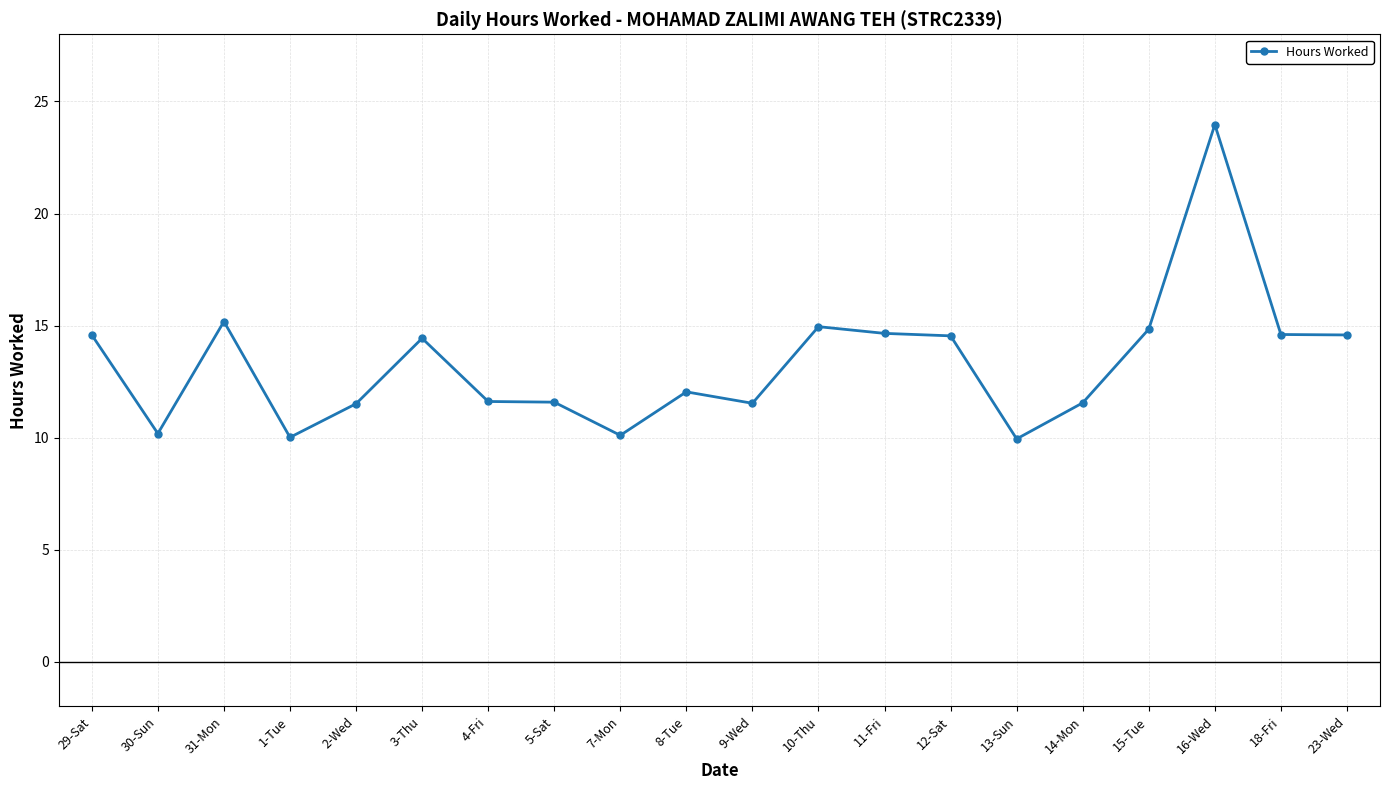

What is the change in value from 30-Sun to 15-Tue?

+4.7